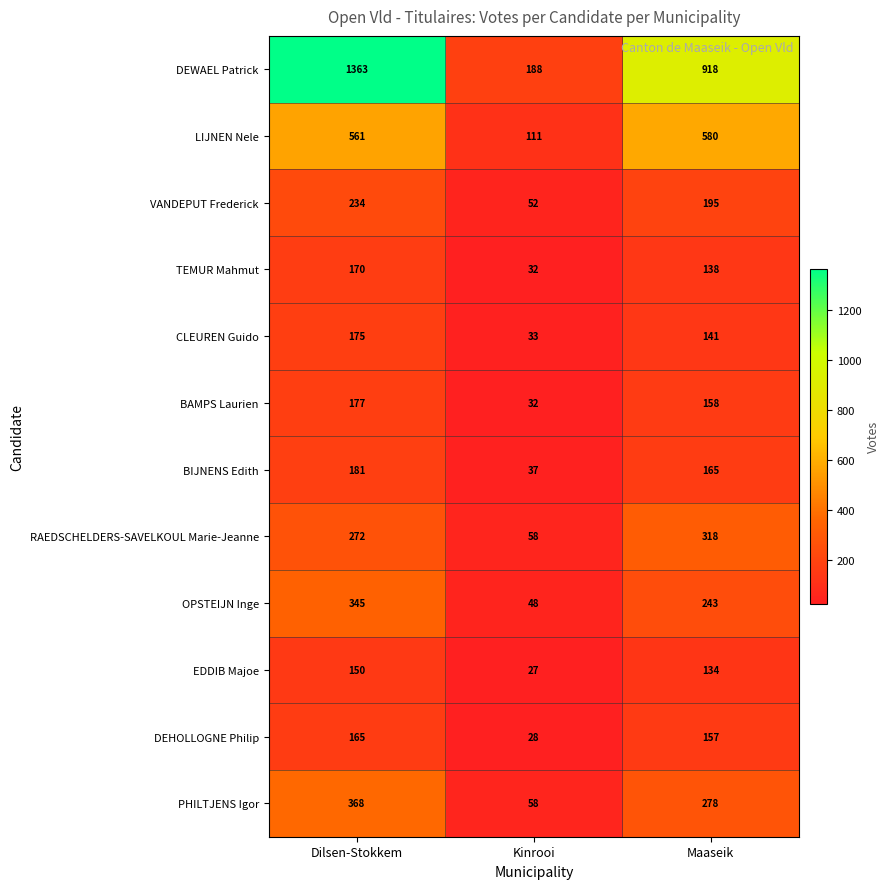

At which category is the sum across all series the highest?

Dilsen-Stokkem